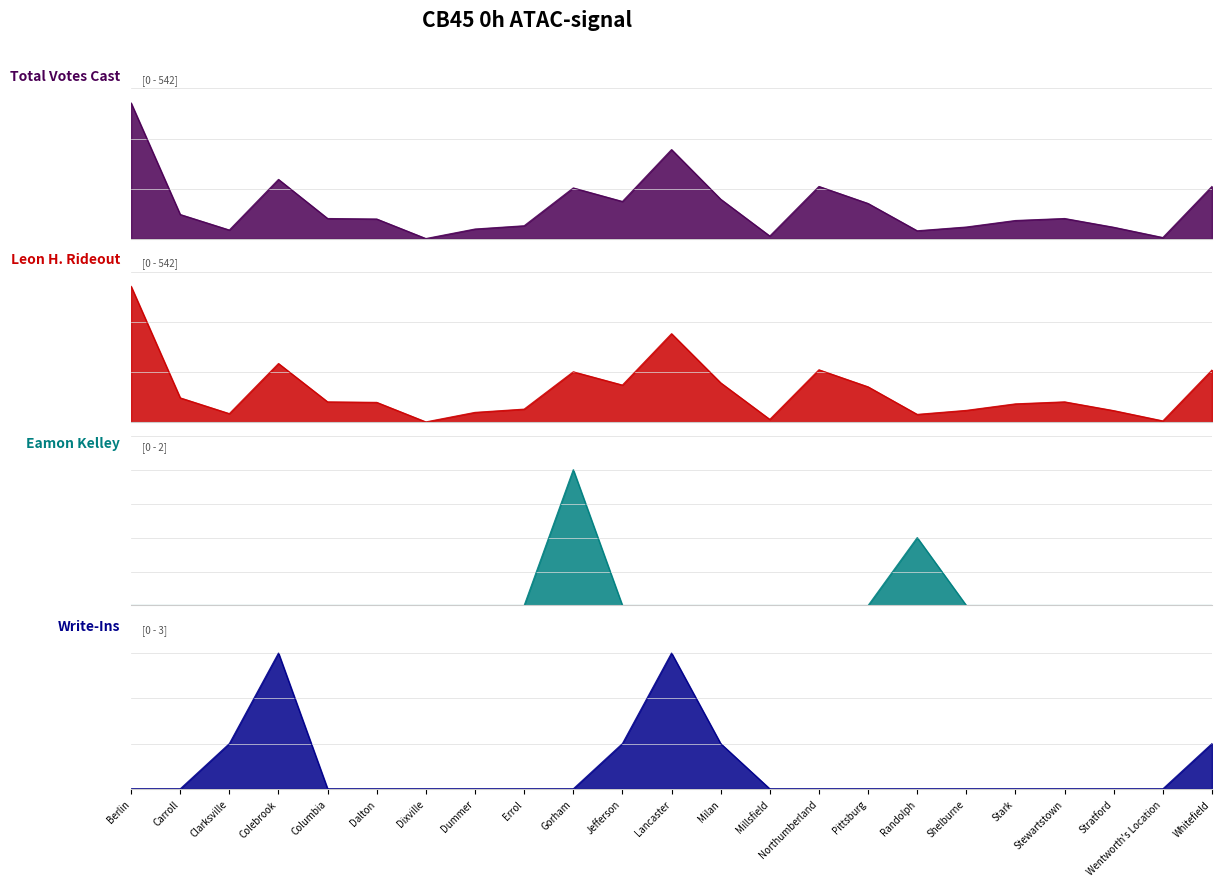

At how many categories does at least one series exceed 447?

1